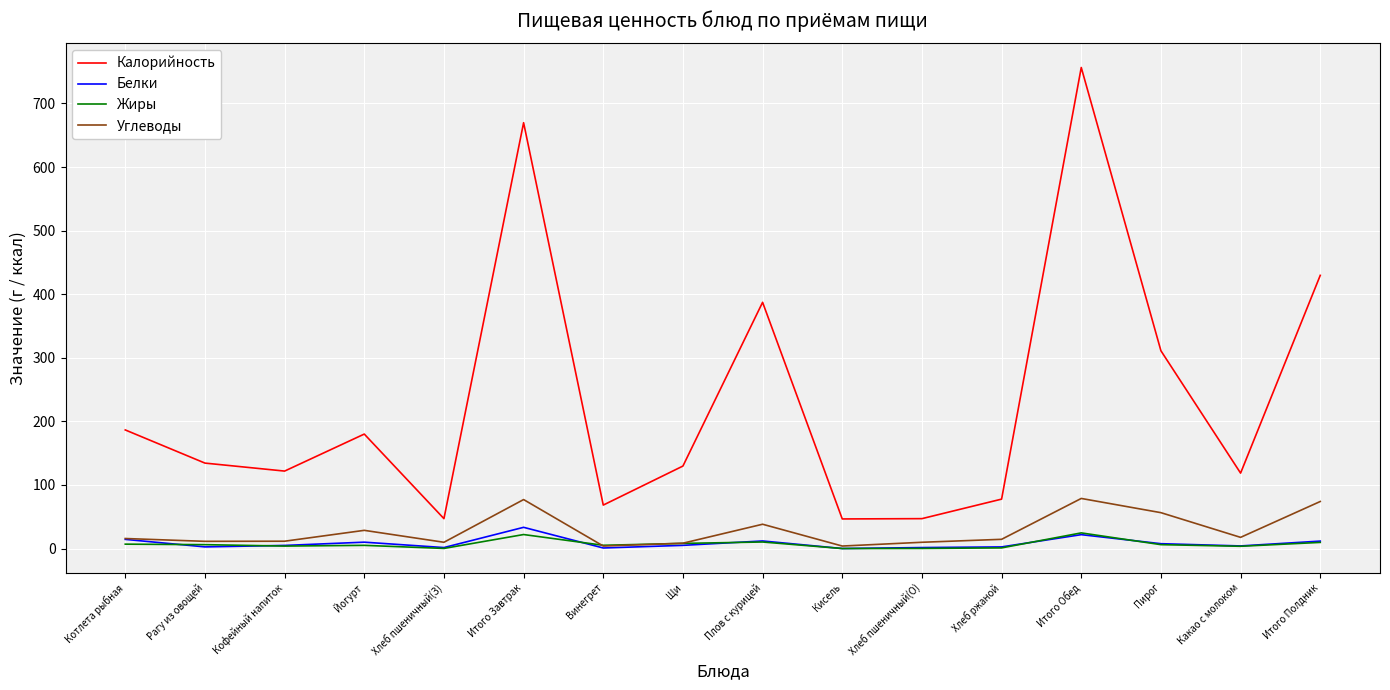

How many values in the Калорийность series are below 134?

8